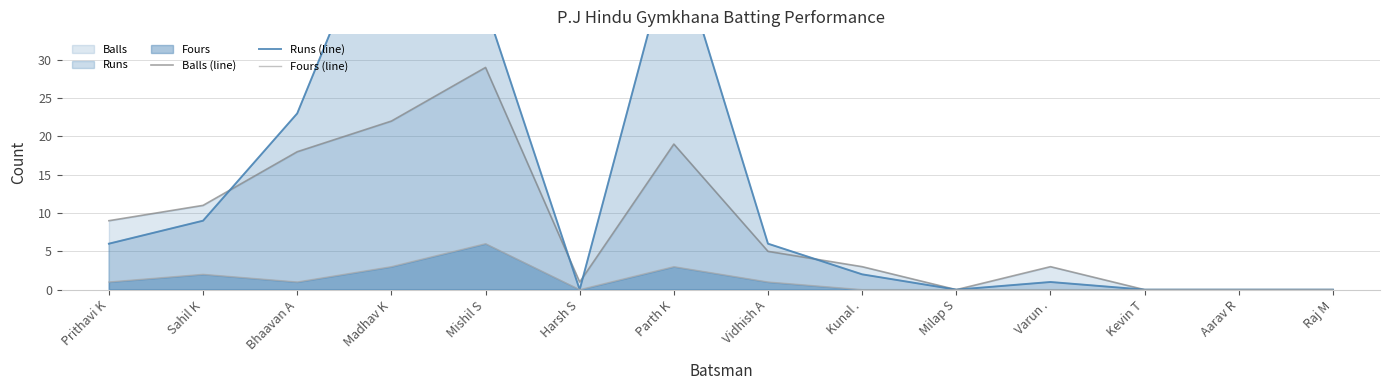

The value of Runs (line) at Bhaavan A is 8. True or false?

False